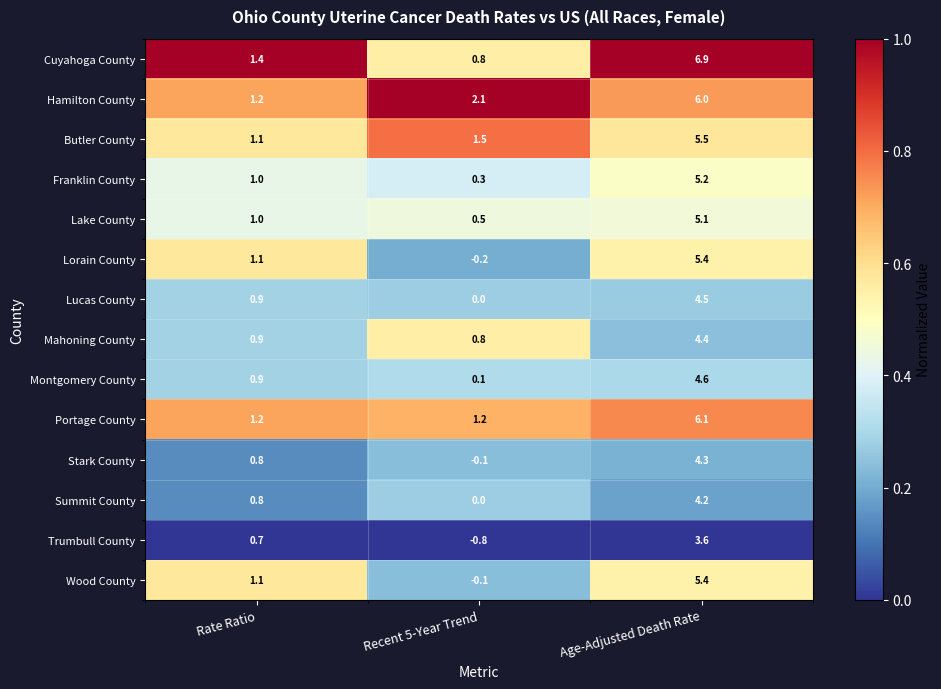

What is the maximum value shown in the chart?

6.9